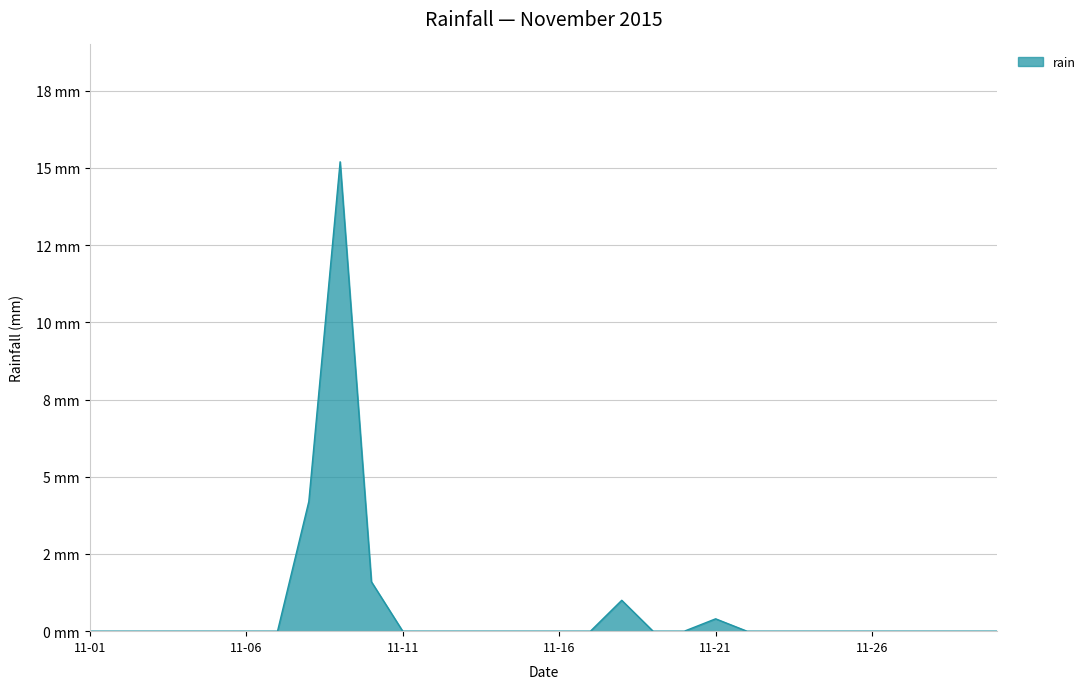

Where is the data nearest to the value 7?

2015-11-08